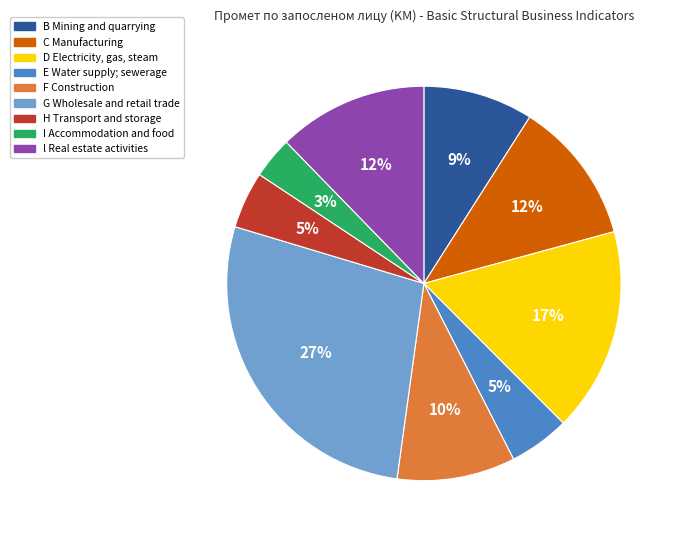

What is the ratio of the value at F Construction to the value at C Manufacturing?

0.8